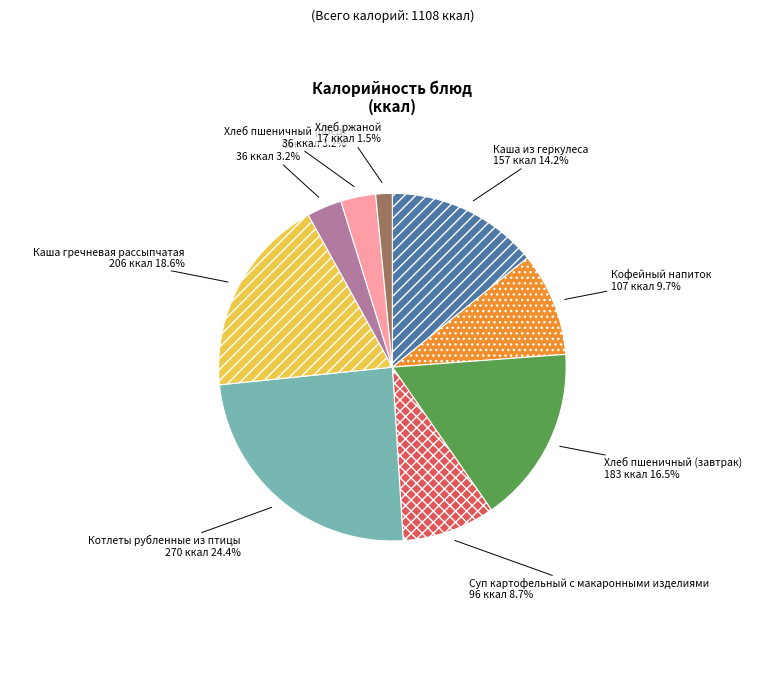

Combined, what portion of the pie is Хлеб ржаной and Каша гречневая рассыпчатая?

20.1%